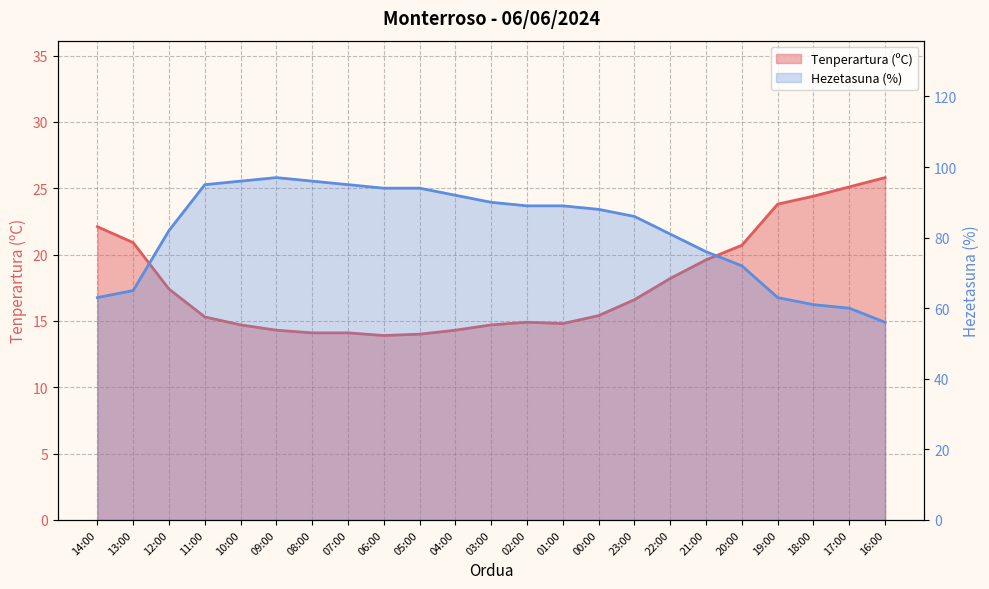

Reading left to right, list all the values displayed in this chart.

Tenperartura (ºC): 22.1	20.9	17.4	15.3	14.7	14.3	14.1	14.1	13.9	14.0	14.3	14.7	14.9	14.8	15.4	16.6	18.2	19.6	20.7	23.8	24.4	25.1	25.8
Hezetasuna (%): 63.0	65.0	82.0	95.0	96.0	97.0	96.0	95.0	94.0	94.0	92.0	90.0	89.0	89.0	88.0	86.0	81.0	76.0	72.0	63.0	61.0	60.0	56.0